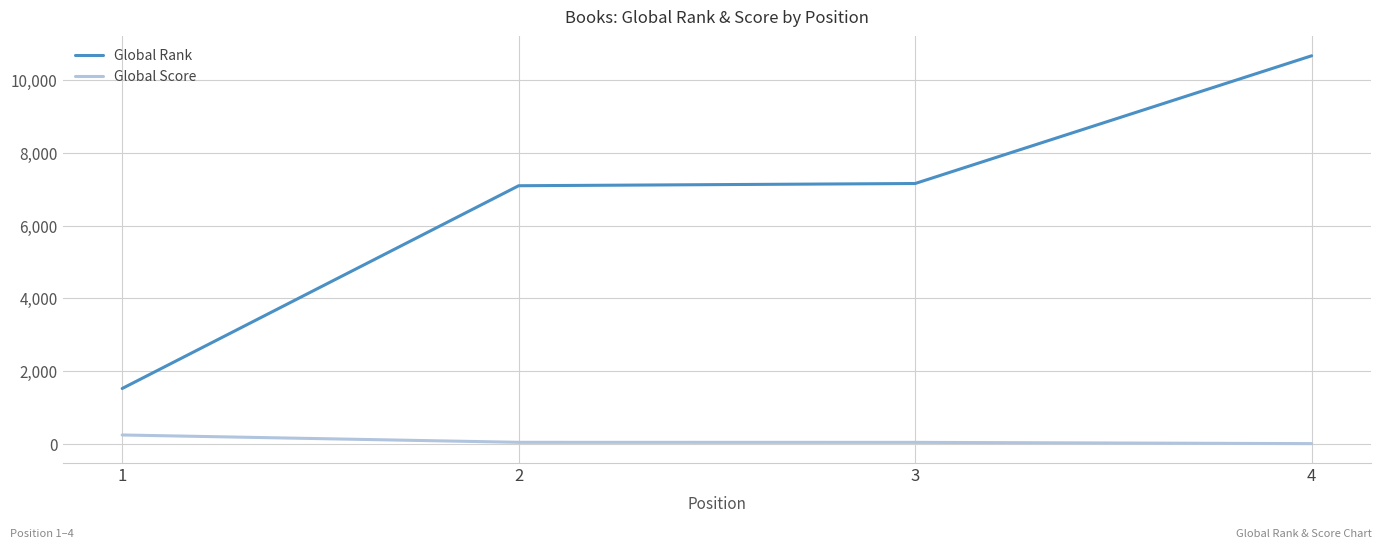

True or false: Global Score has more than 2 interior local peaks.

False